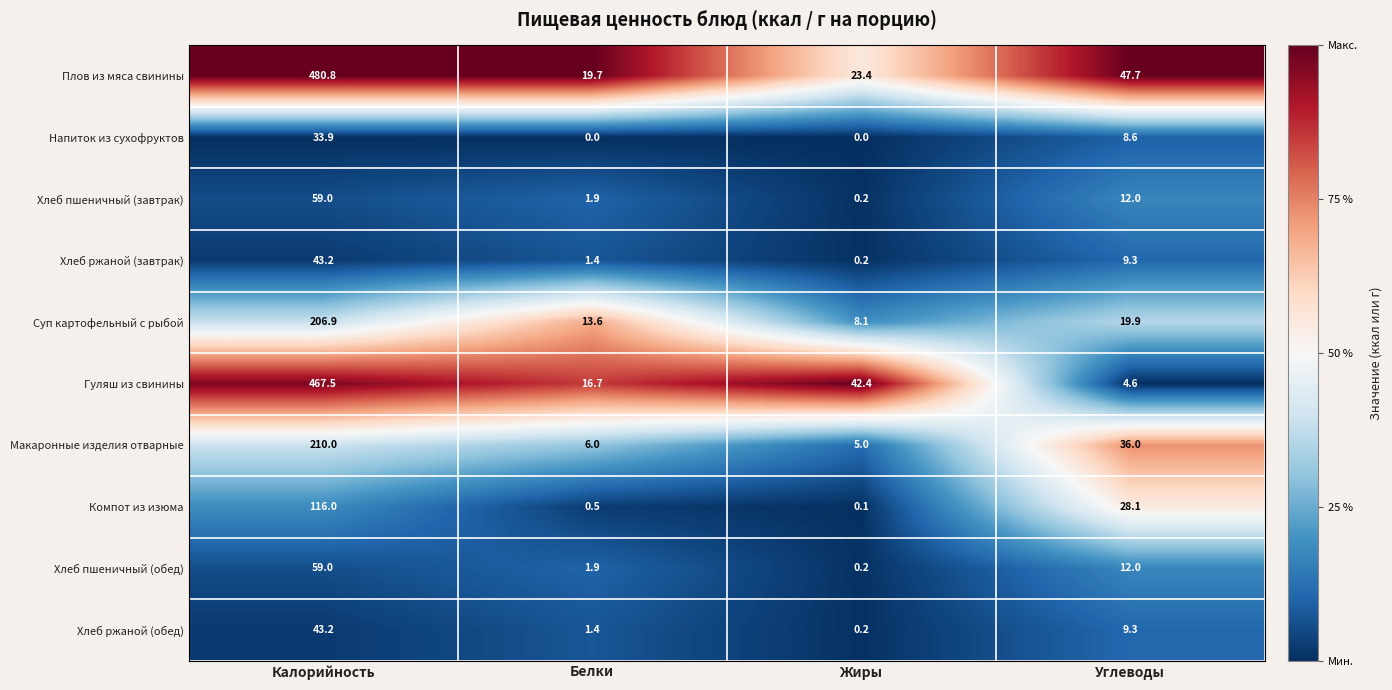

Rank the categories by Хлеб ржаной (завтрак) value from lowest to highest.

Жиры, Белки, Углеводы, Калорийность